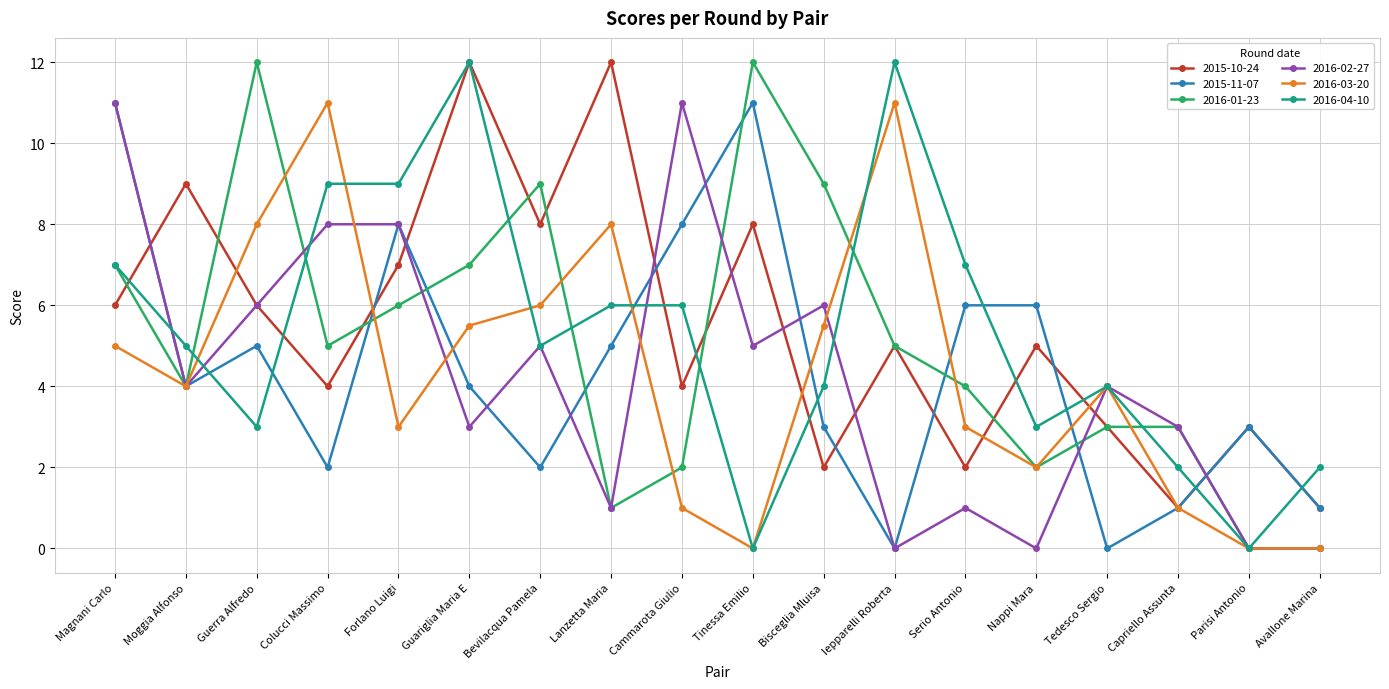

Is it true that 2016-02-27 equals 6.0 at Guerra Alfredo?

True